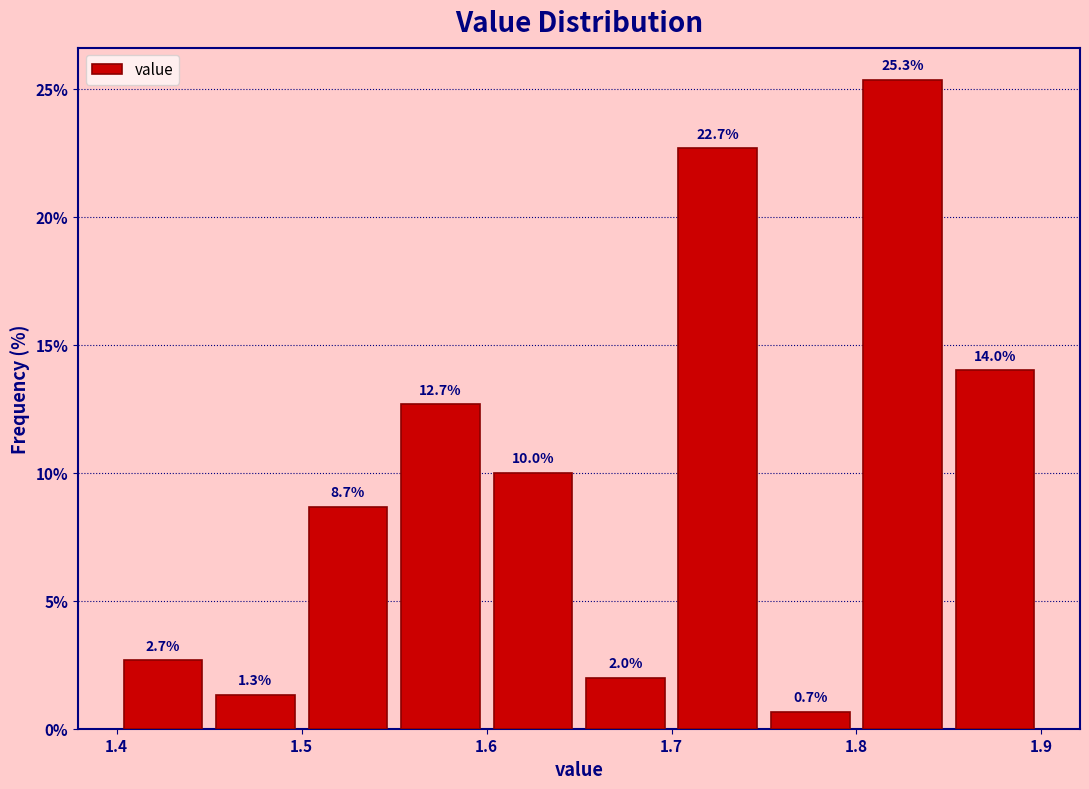

Reading left to right, list every bar in this chart as the range it spans on the x-axis followed by its height.

1.40 to 1.45: 2.7
1.45 to 1.50: 1.3
1.50 to 1.55: 8.7
1.55 to 1.60: 12.7
1.60 to 1.65: 10.0
1.65 to 1.70: 2.0
1.70 to 1.75: 22.7
1.75 to 1.80: 0.7
1.80 to 1.85: 25.3
1.85 to 1.90: 14.0